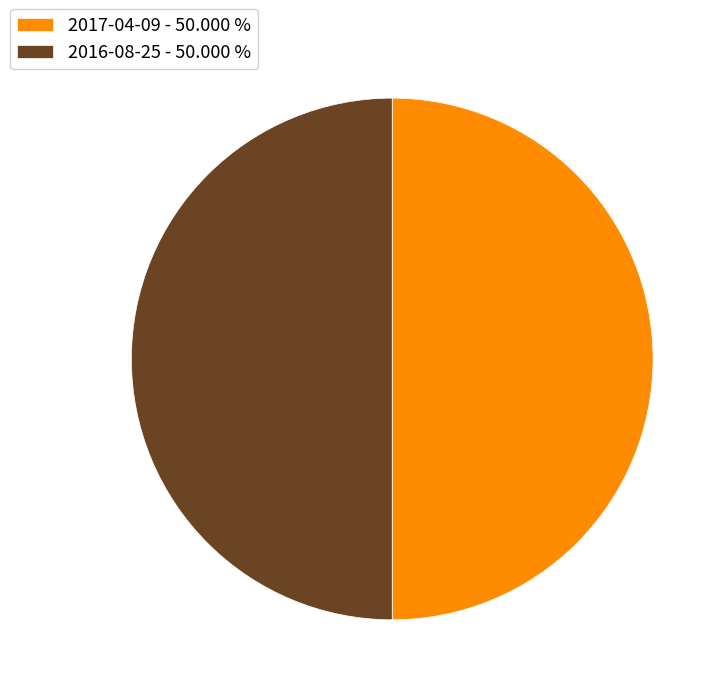

What is the ratio of the value at 2016-08-25 - 50.000 % to the value at 2017-04-09 - 50.000 %?

1.0